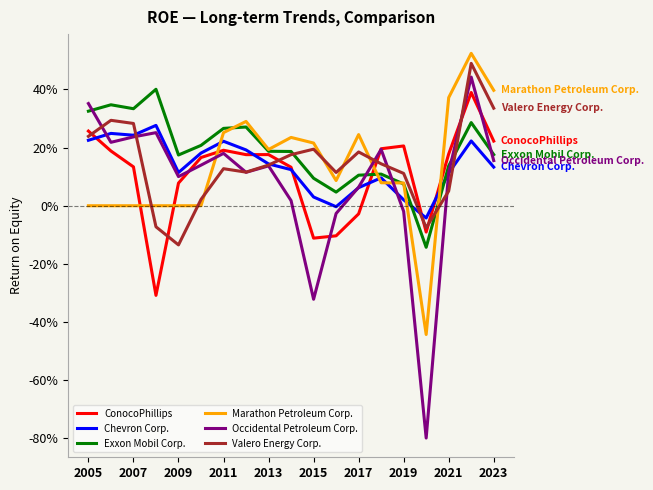

How many interior local valleys does the Chevron Corp. series have?

4